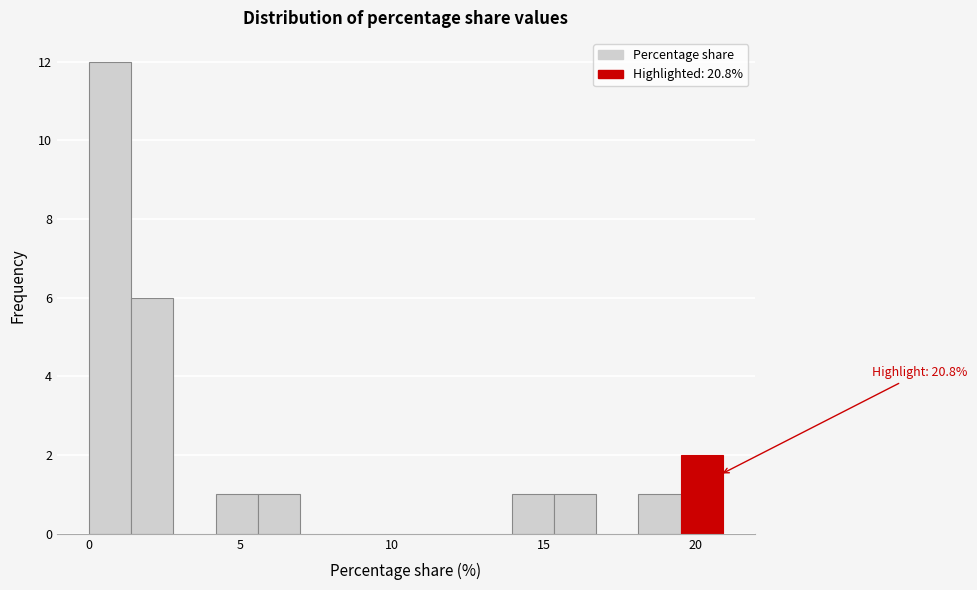

Around what value on the x-axis is the tallest bar? Give the approximate position of its centre, as read against the axis.

0.5